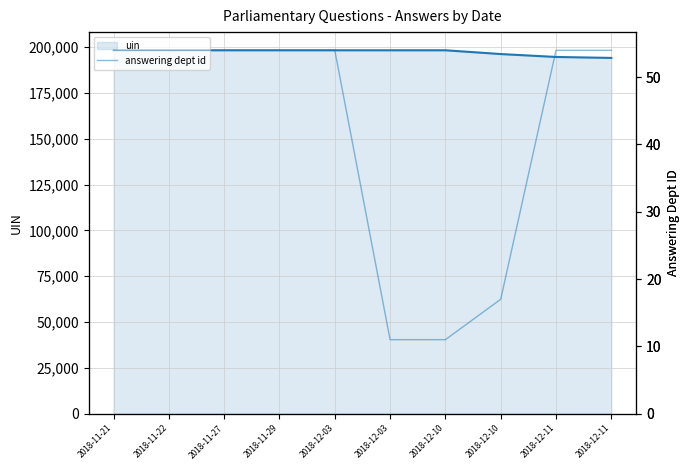

Read the uin value at 2018-11-21, to the nearest 100.

198300